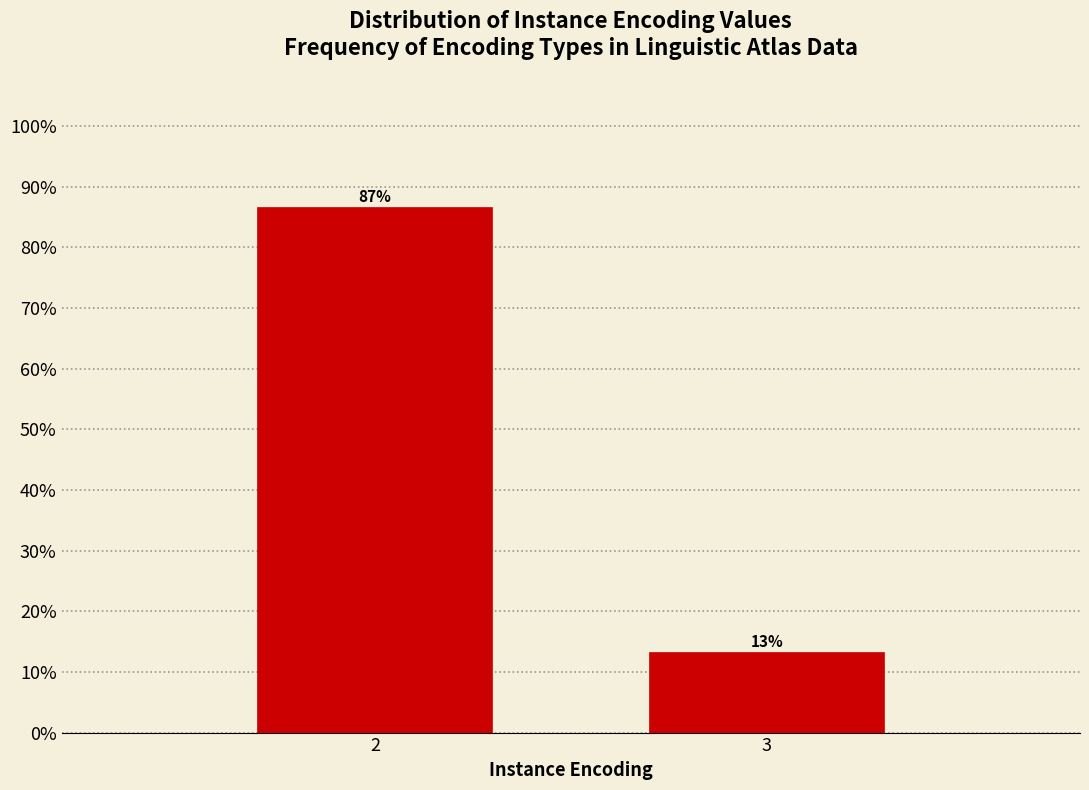

List the labels in order of value, largest first.

2, 3